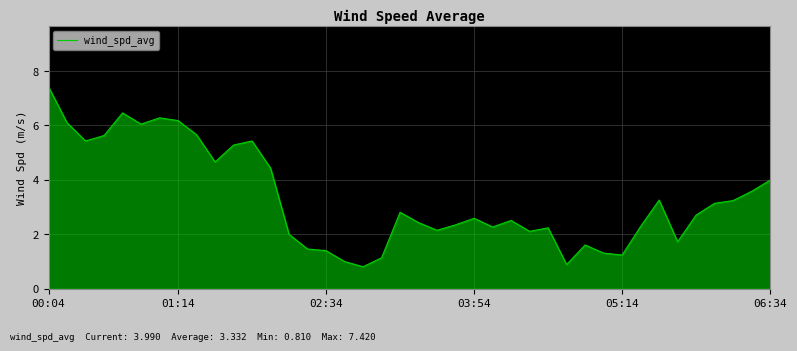

What is the smallest value displayed?

0.8